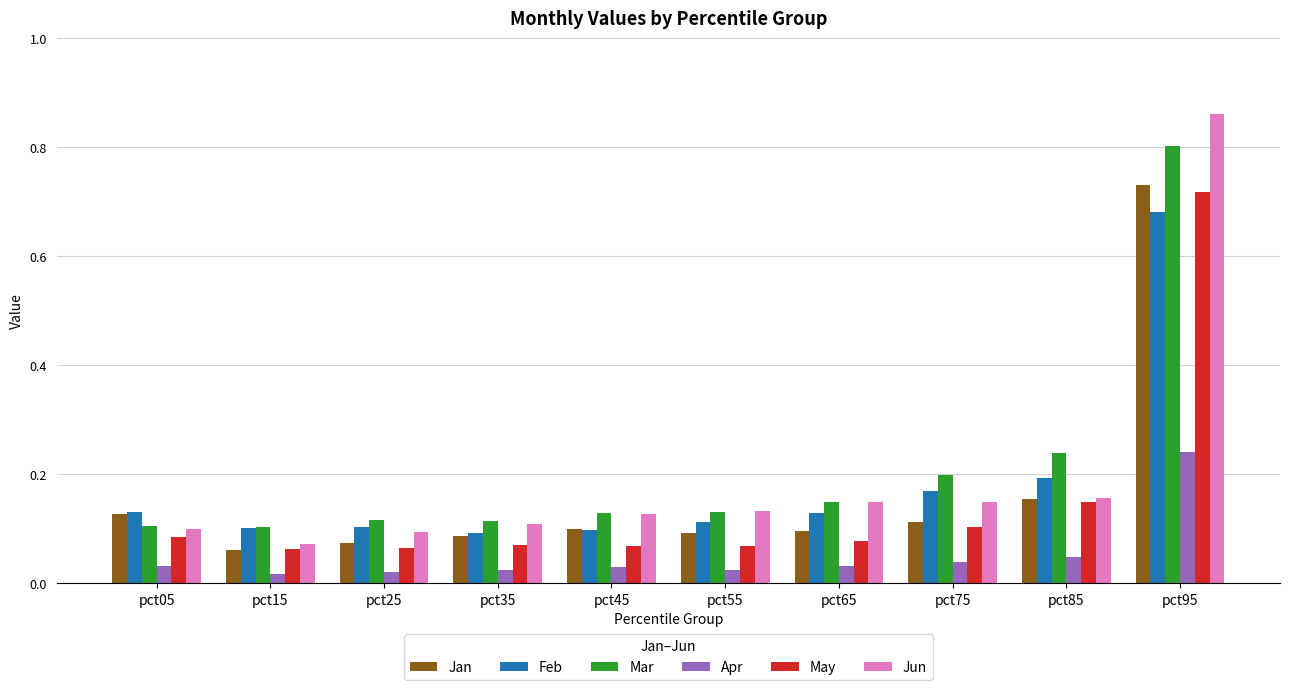

Which series has the widest spread of values?

Jun